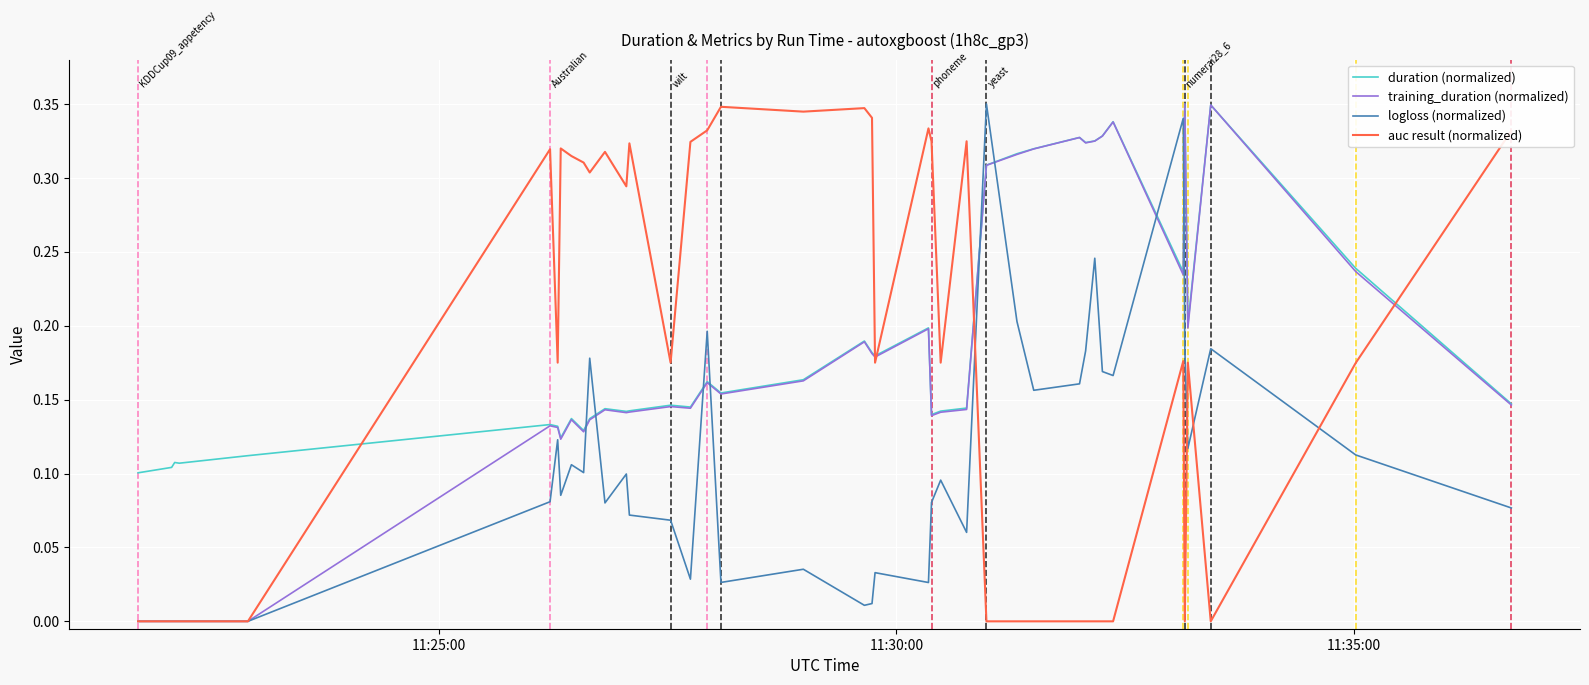

Rank the series by their maximum value, from highest to lowest.

duration (normalized), training_duration (normalized), logloss (normalized), auc result (normalized)